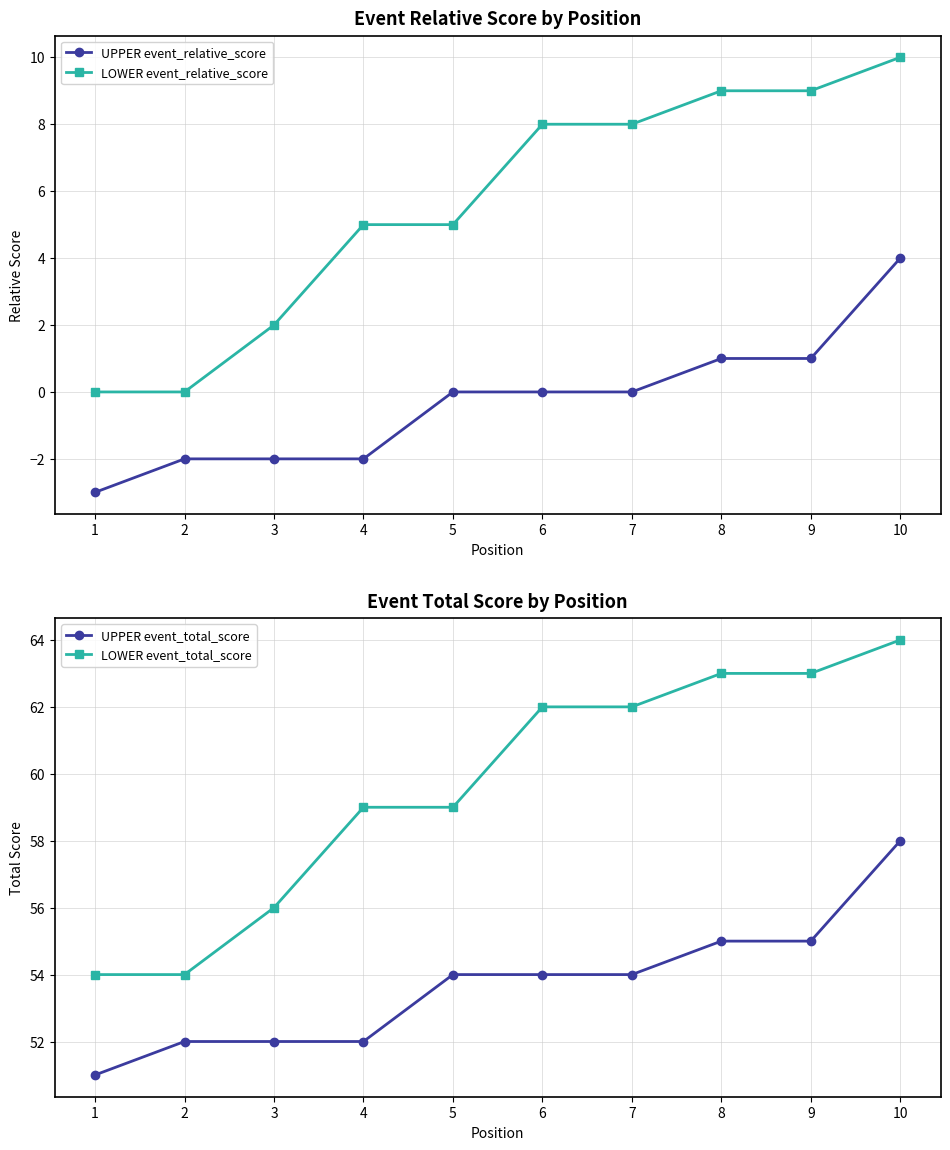

Which series has the widest spread of values?

LOWER event_relative_score